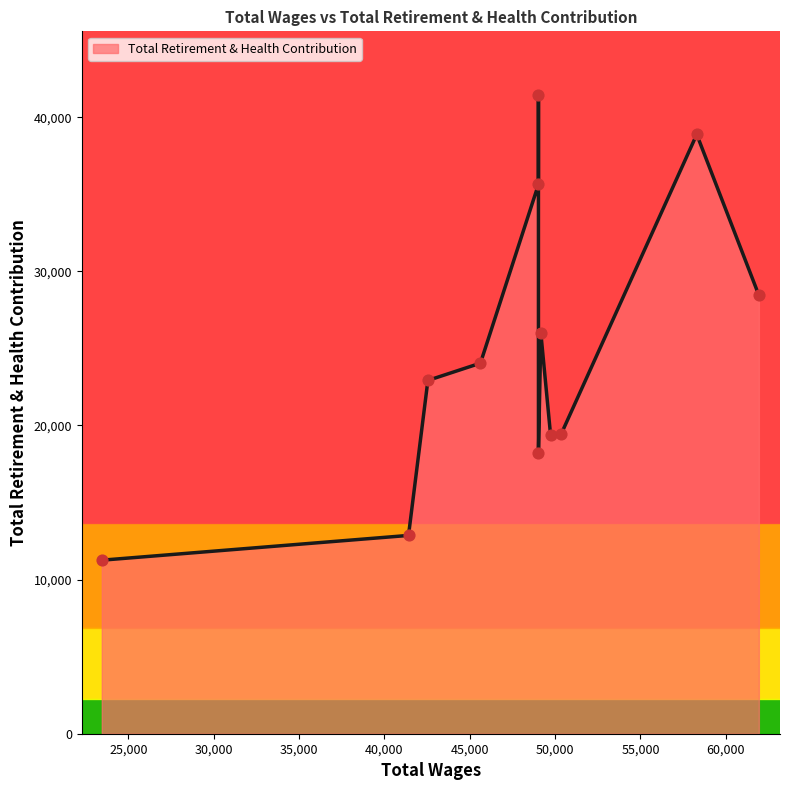

Between 41412.0 and 61940.0, which is larger?

61940.0